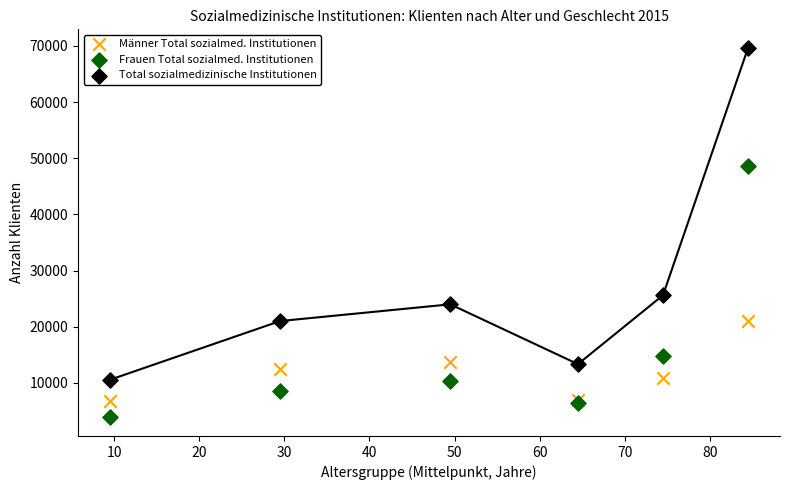

What are all the series names shown in the legend?

Männer Total sozialmed. Institutionen, Frauen Total sozialmed. Institutionen, Total sozialmedizinische Institutionen